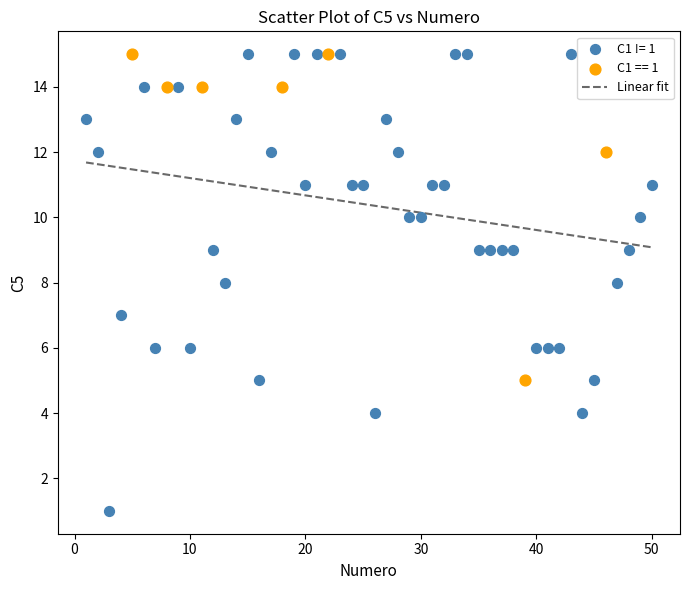

Which series has the widest spread of Y values?

C1 != 1